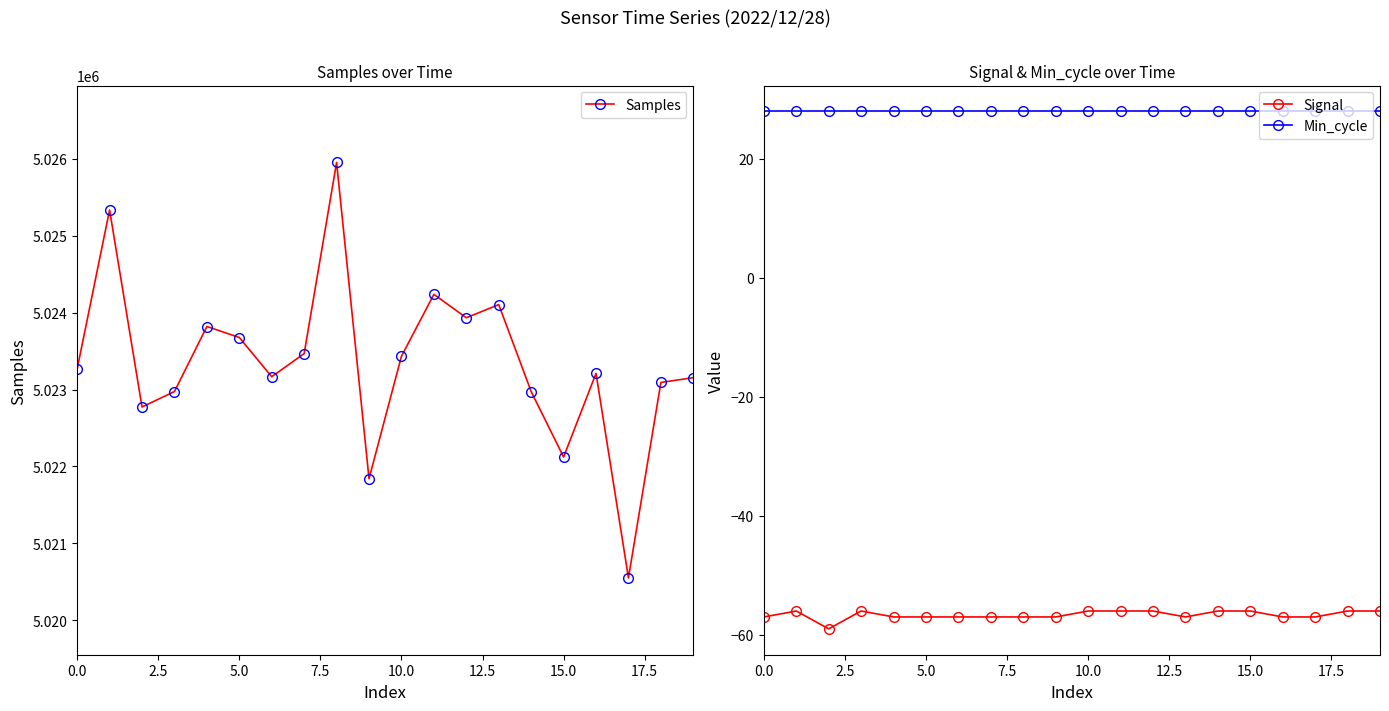

True or false: Signal has more than 1 interior local peaks.

True